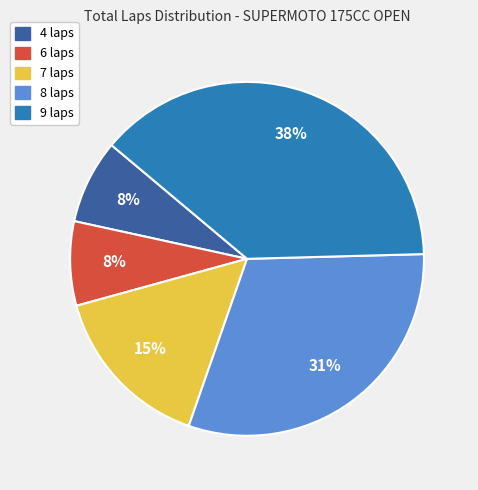

To the nearest percent, what is the average slice percentage?

20%